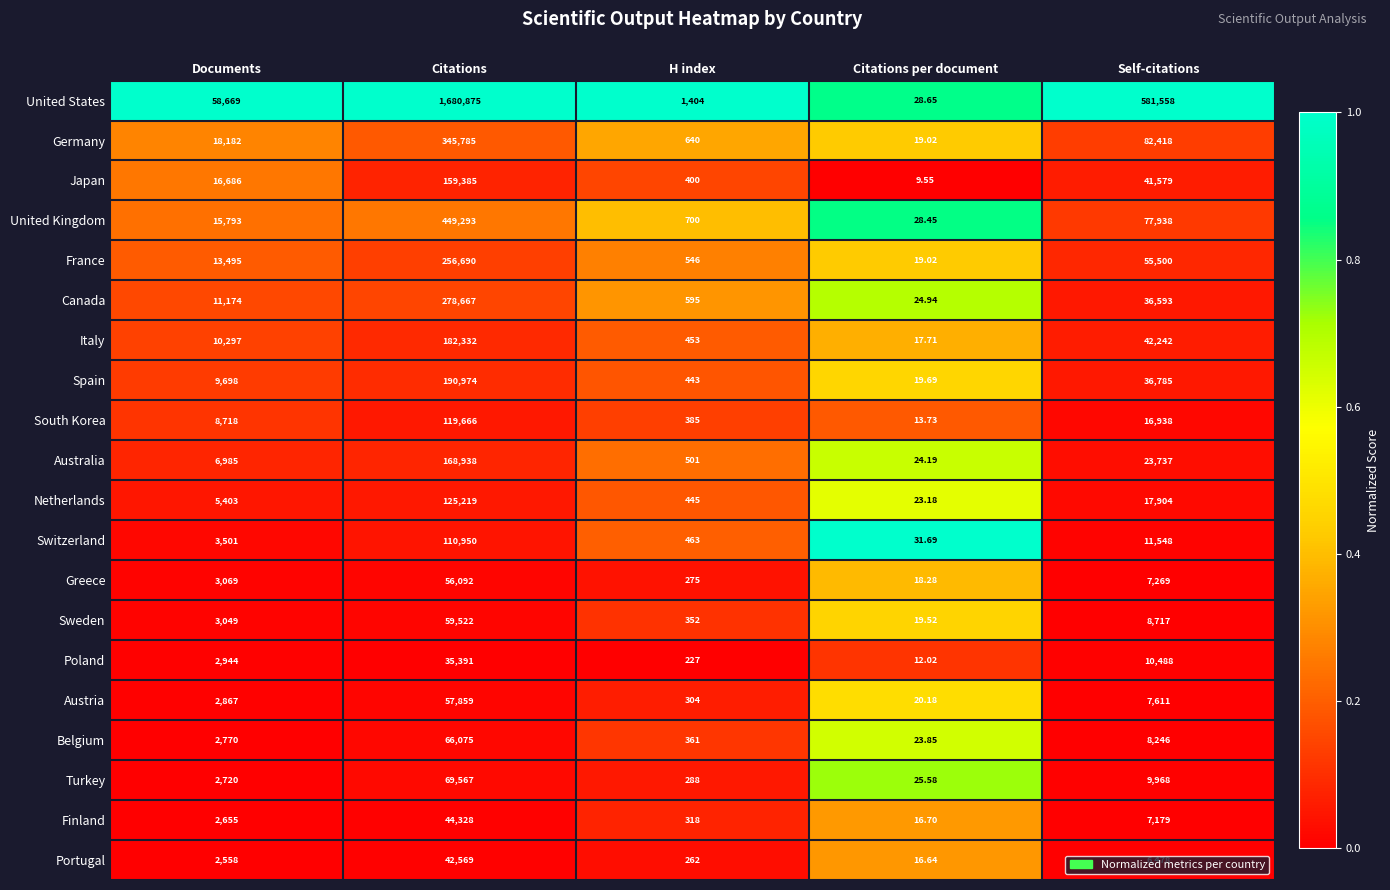

At which label is Belgium closest to 33049?

Self-citations